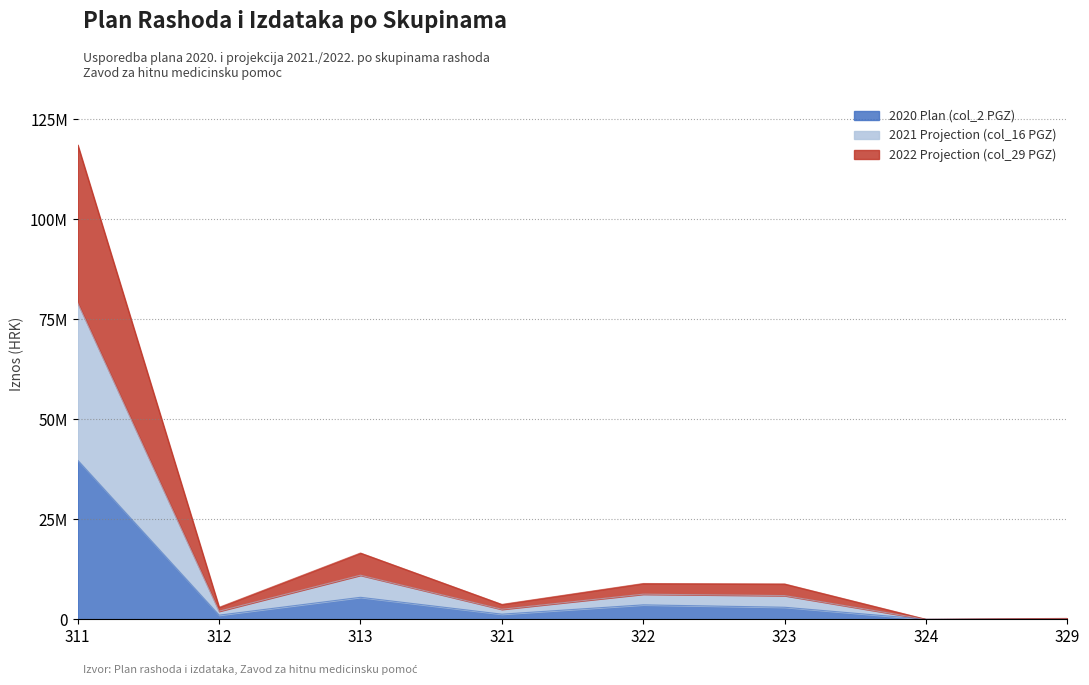

Rank the categories by 2020 Plan (col_2 PGZ) value from highest to lowest.

311, 313, 322, 323, 321, 312, 329, 324